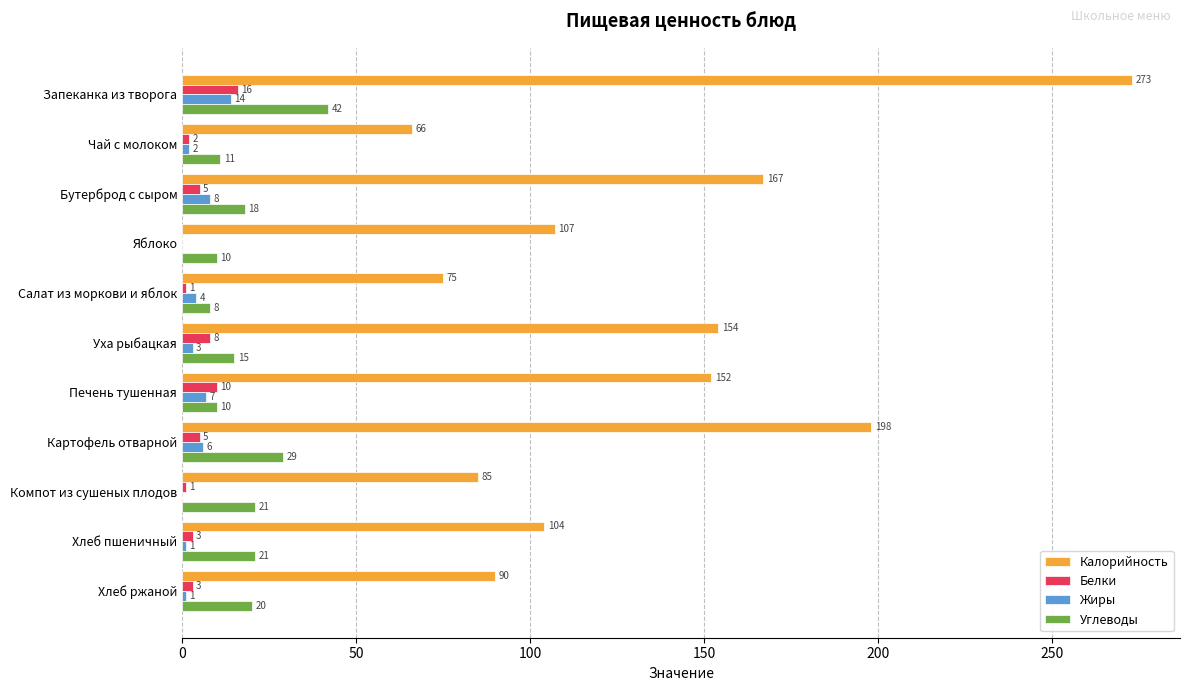

The value of Жиры at Компот из сушеных плодов is 0. True or false?

True